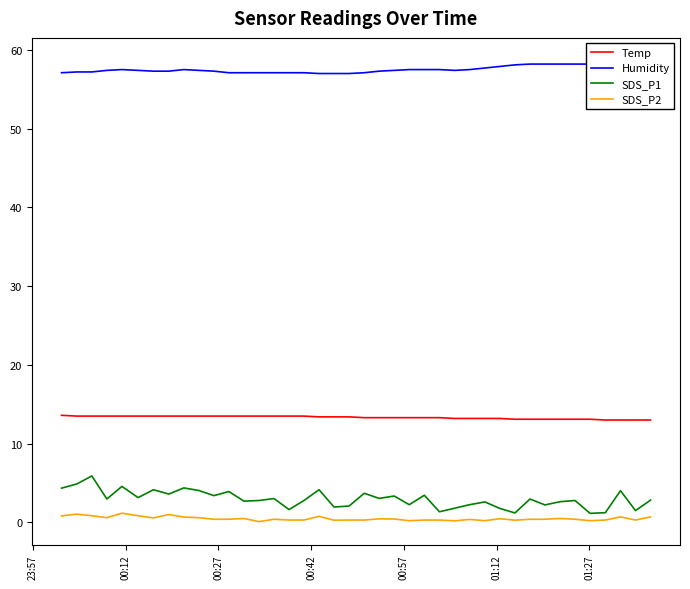

True or false: SDS_P2 and Temp intersect in this chart.

False